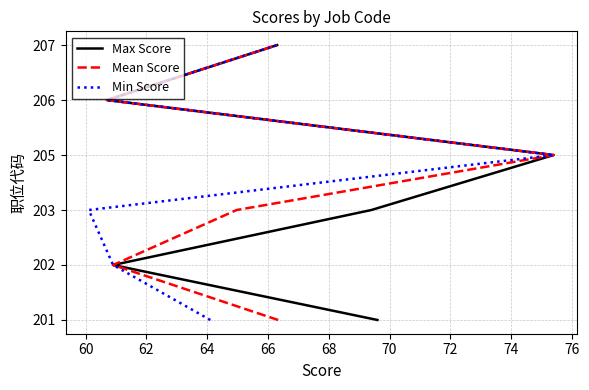

Is it true that Mean Score equals 101 at 58?

False